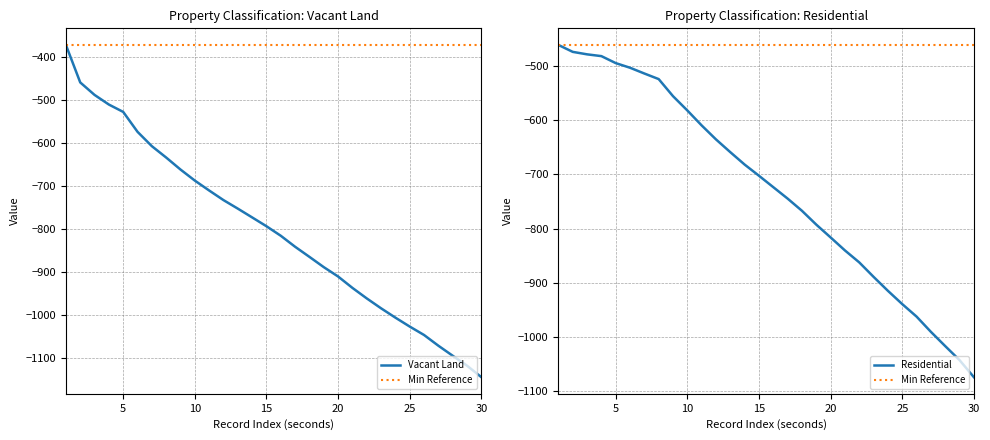

True or false: Residential and Min Reference cross at least once.

False